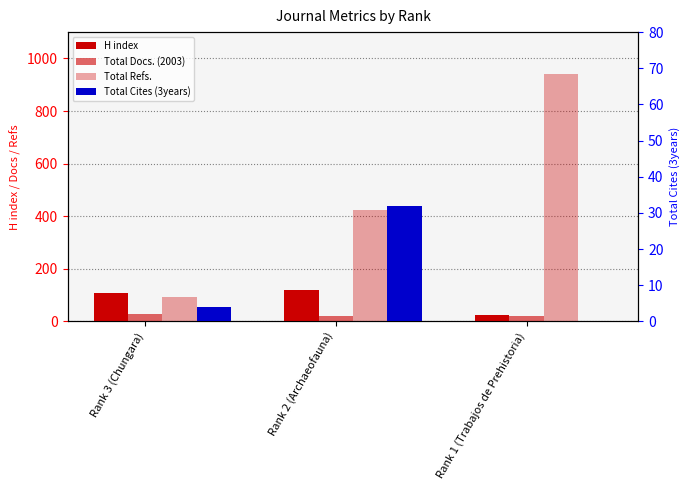

The value of Total Refs. at Rank 3 (Chungara) is 158. True or false?

False